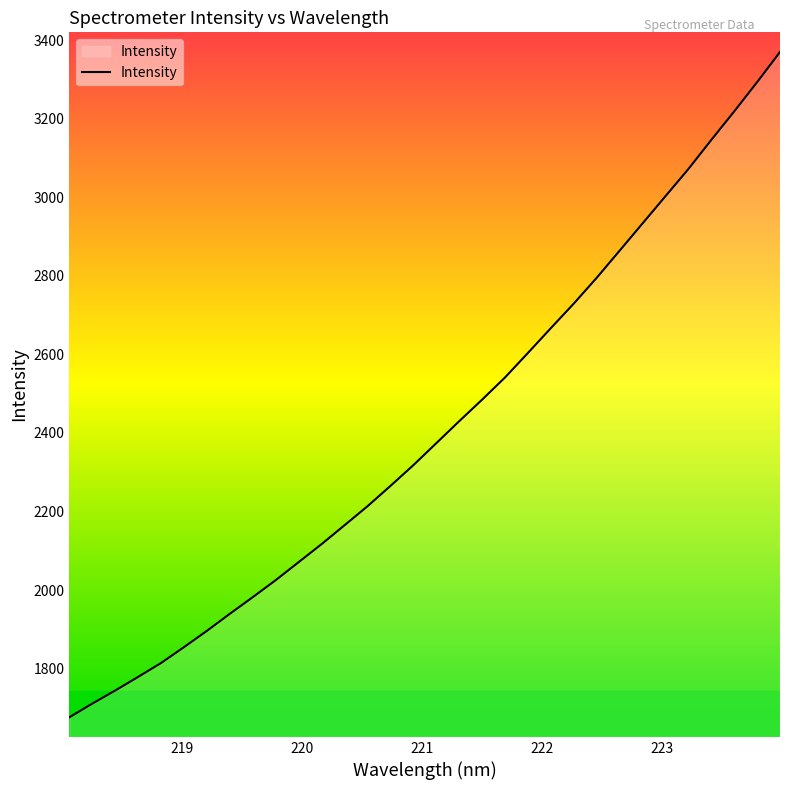

Does the chart display data point markers on the line(s)?

No